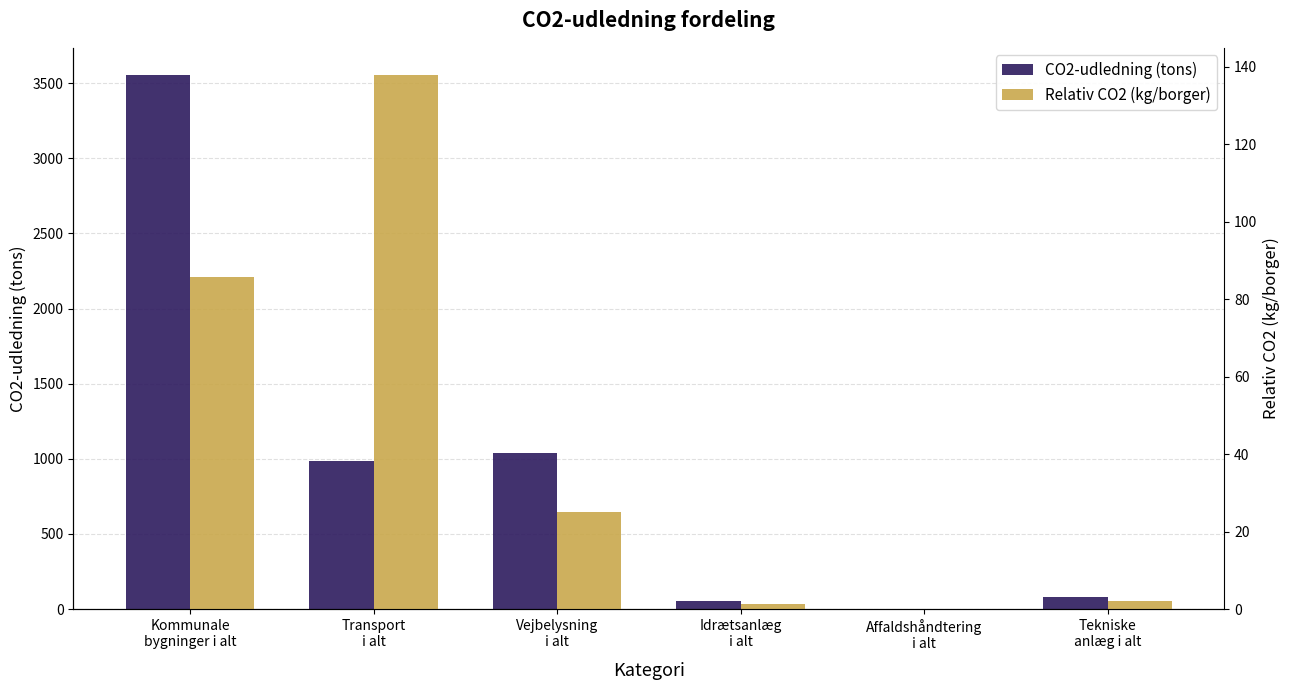

Is it true that Relativ CO2 (kg/borger) equals 3.4 at Tekniske
anlæg i alt?

False